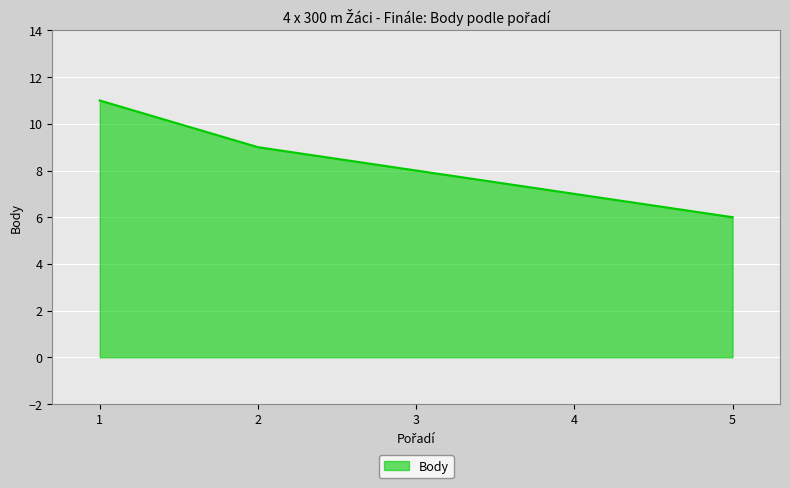

True or false: the data has more than 1 interior local peaks.

False